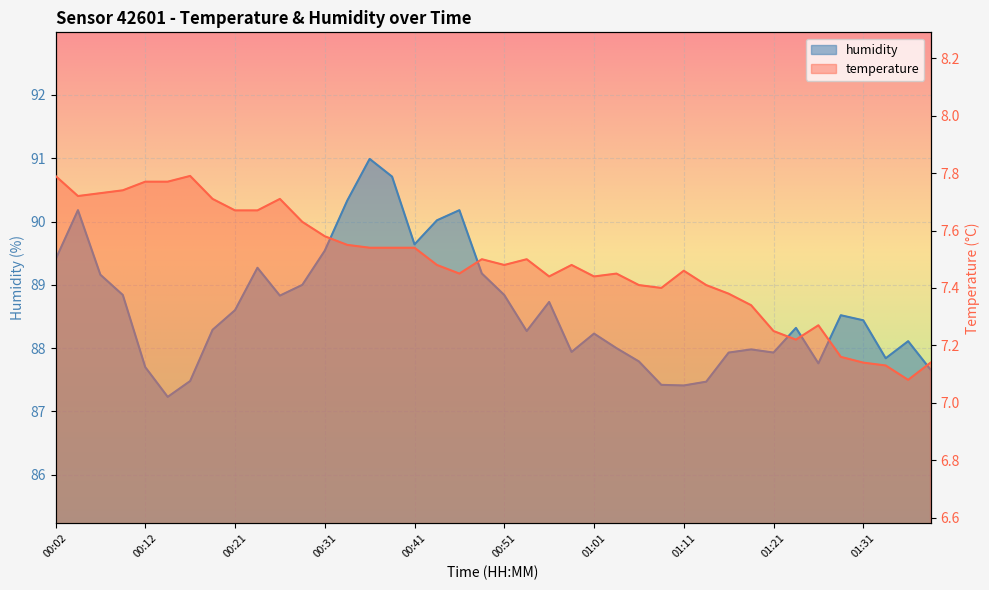

True or false: humidity and temperature intersect in this chart.

False